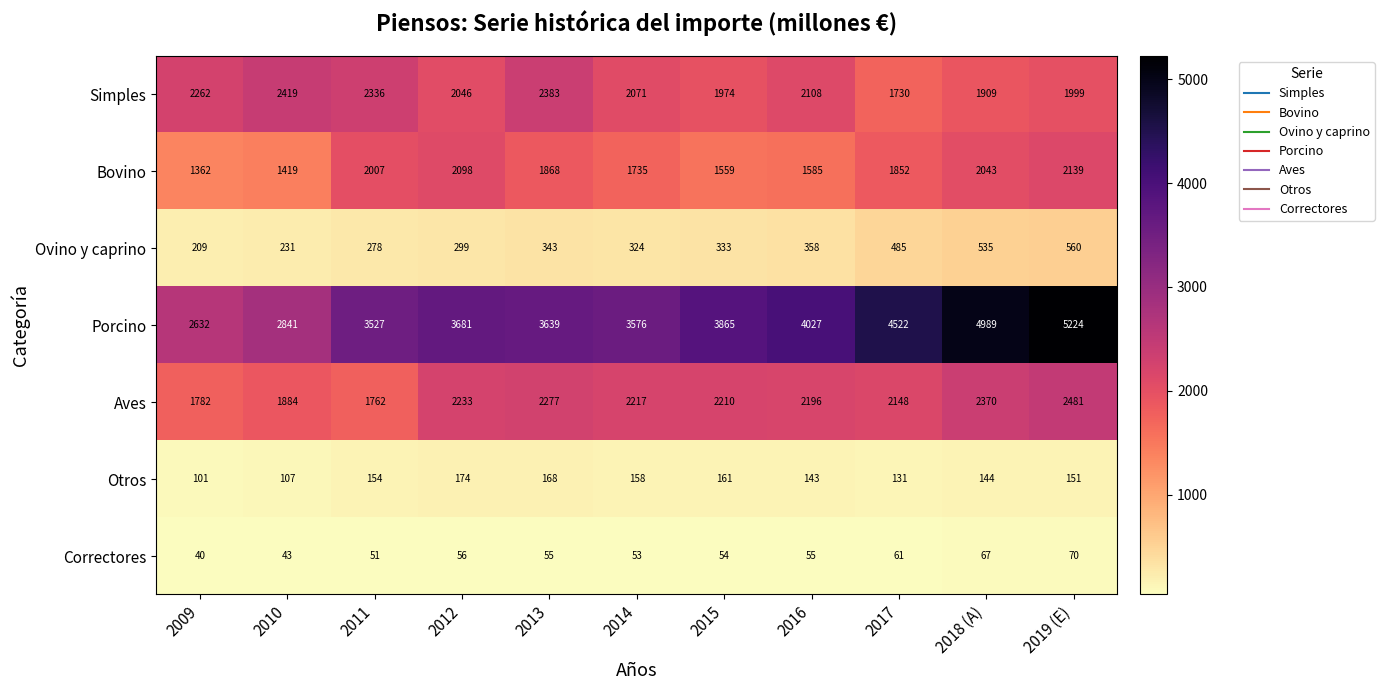

True or false: Correctores has a value of 44 at 2018 (A).

False